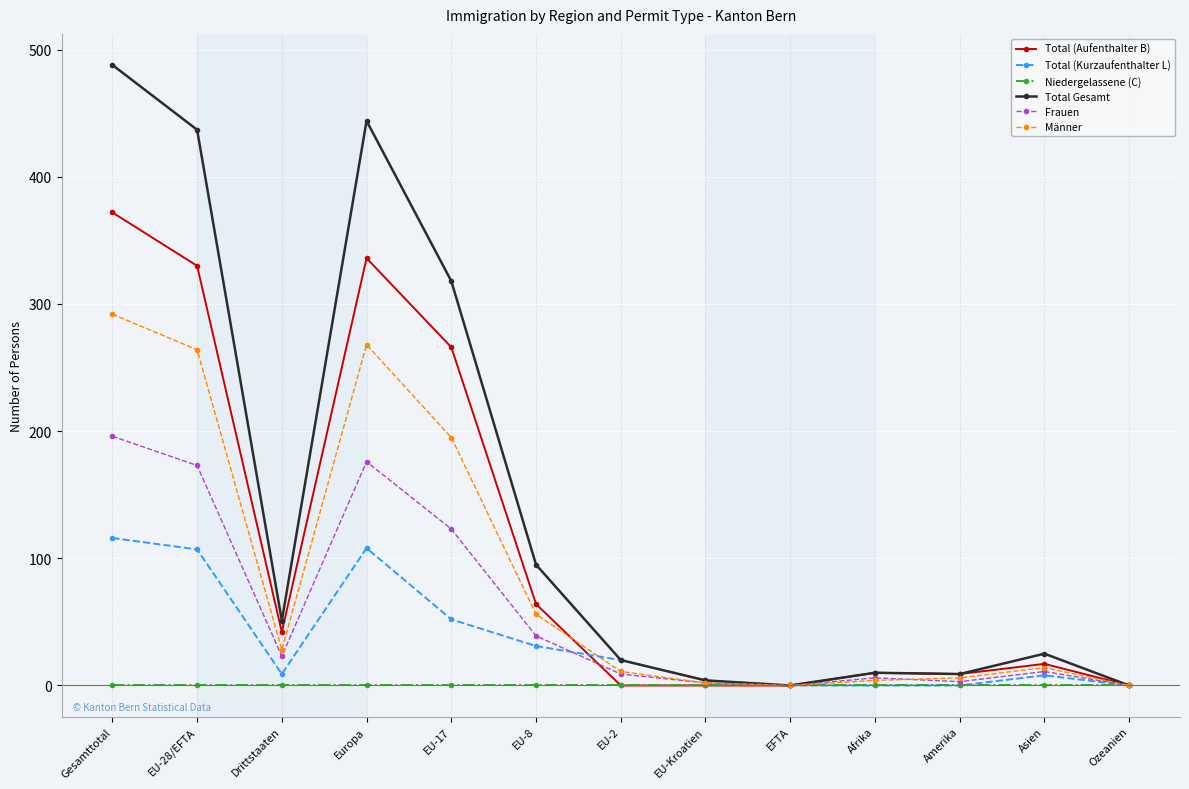

Which series has the largest range (max minus min)?

Total Gesamt